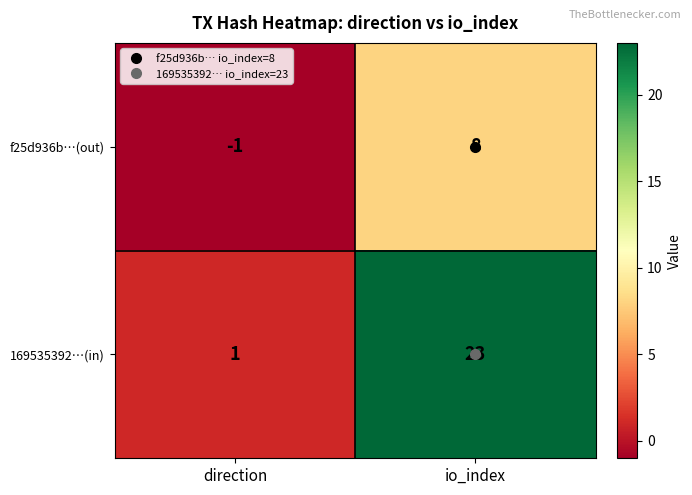

What is the spread (max minus min) of values at io_index?

15